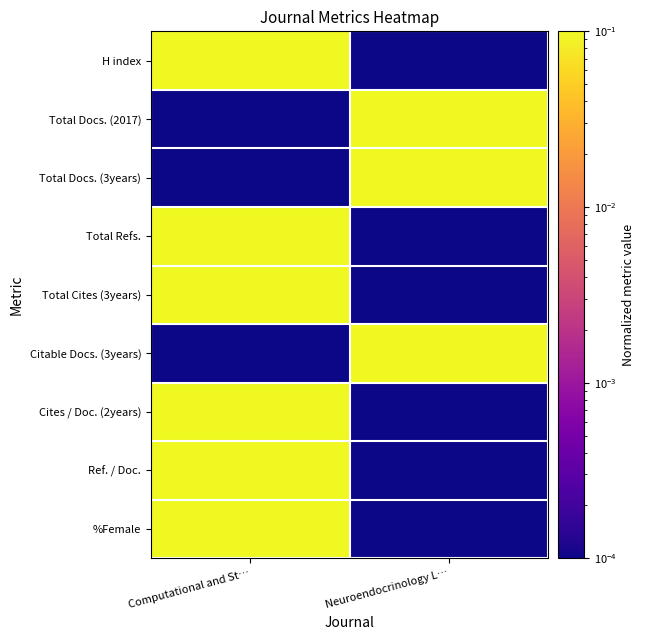

What is the difference between the highest and lowest values at Computational and St…?

1.0